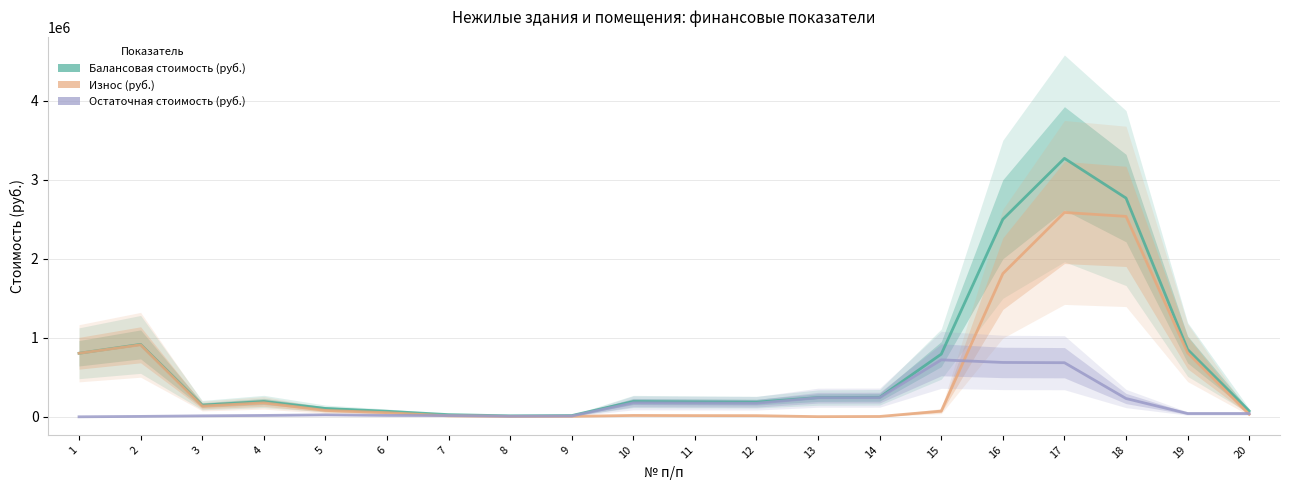

Which label corresponds to the smallest value in the chart?

1